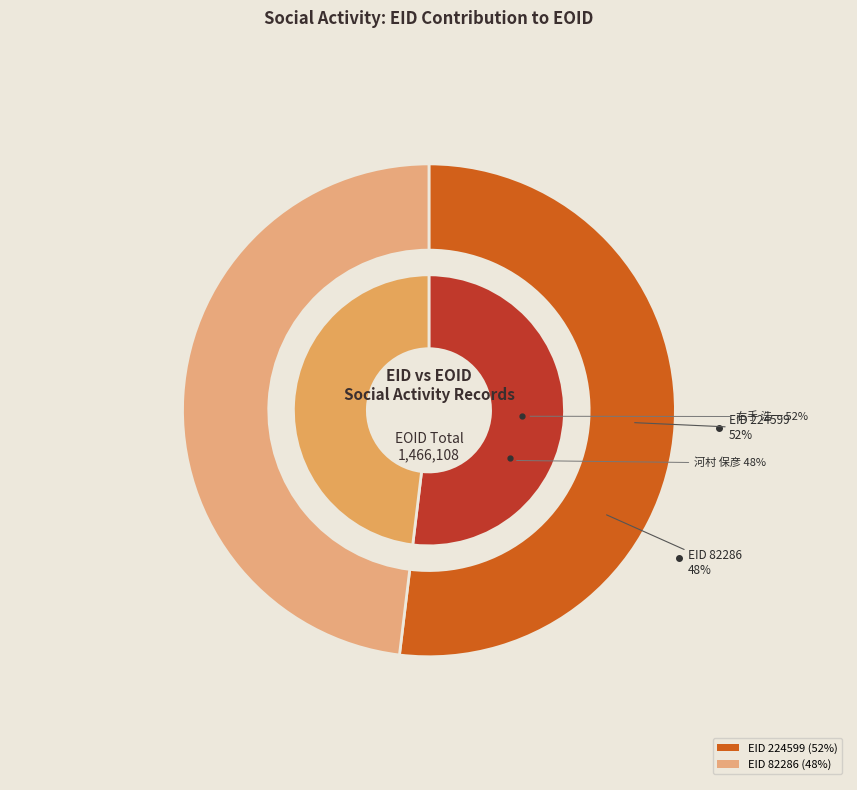

Which slice is the smallest?

82286